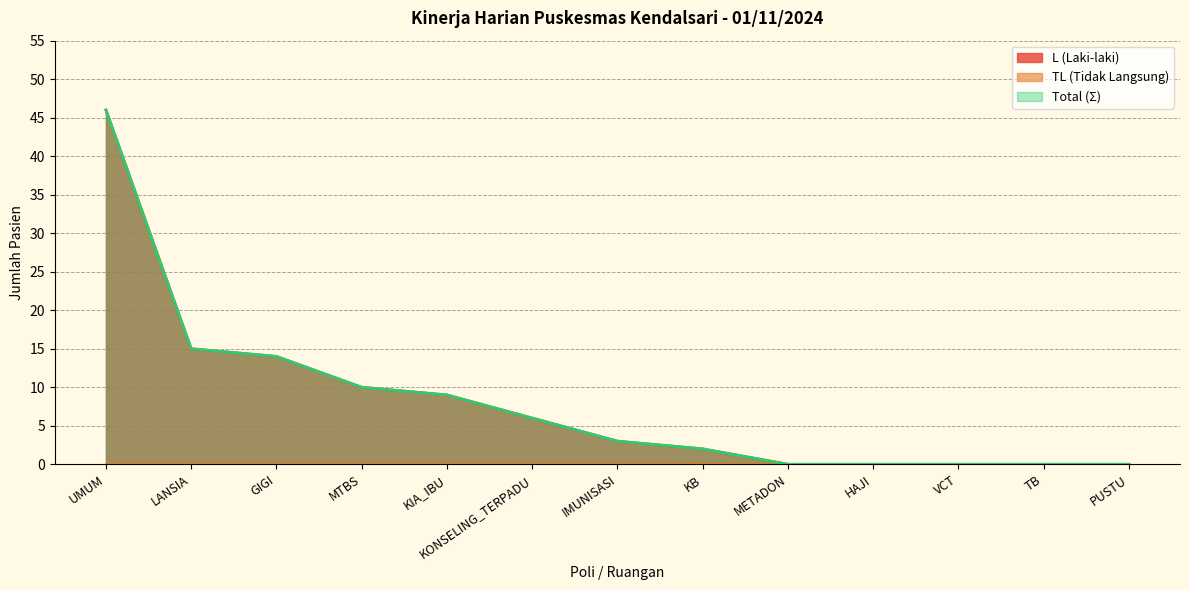

Does the chart display data point markers on the line(s)?

No